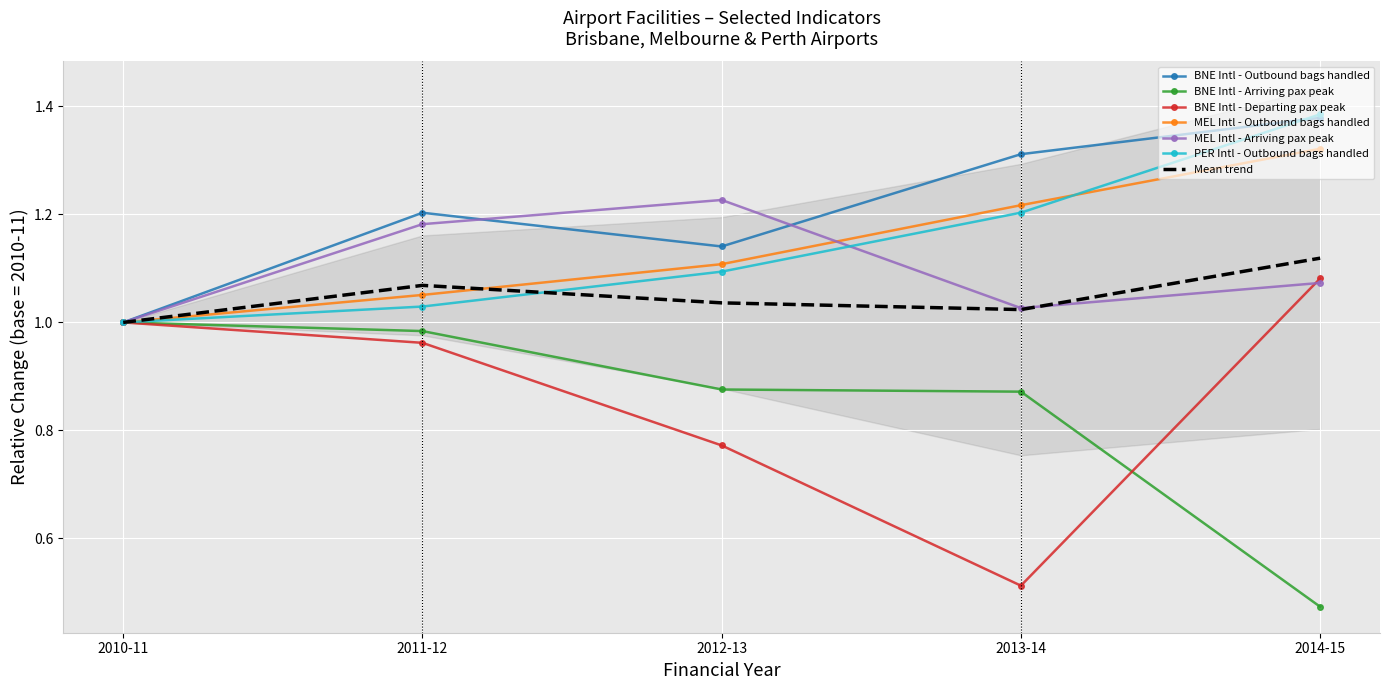

How many categories are shown in the chart?

5